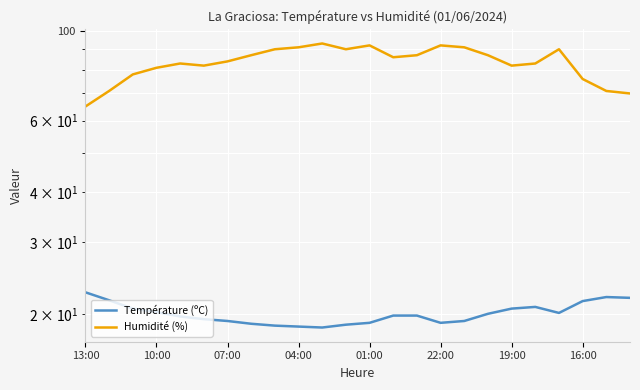

What is the value of the Température (ºC) point at the 10th from the left?

18.6